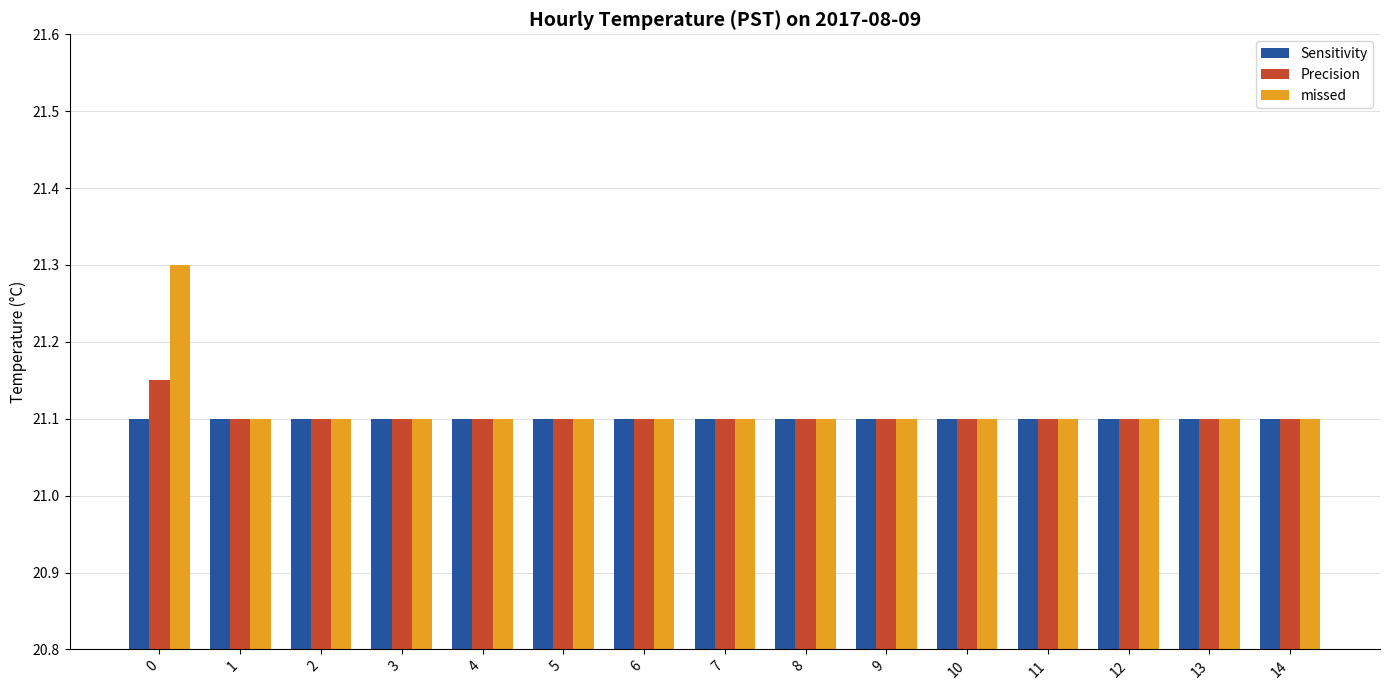

True or false: Precision has a value of 21.1 at 11.

True